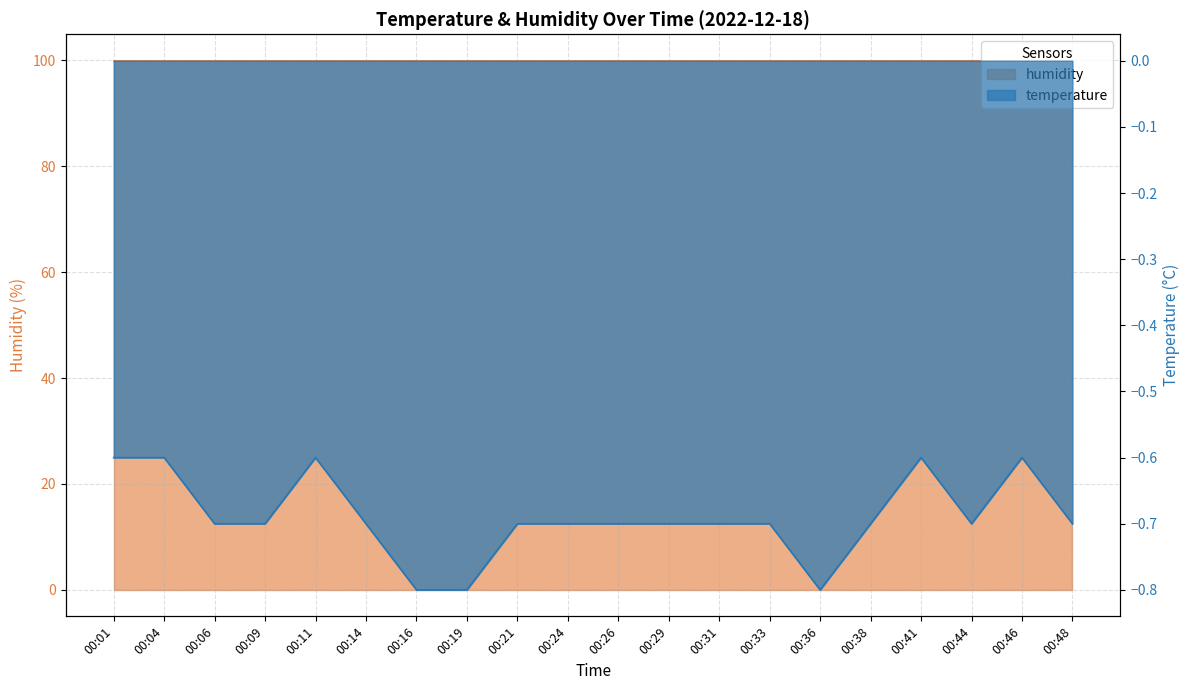

What is the sum of the values at 00:44 and 00:33?

-1.4